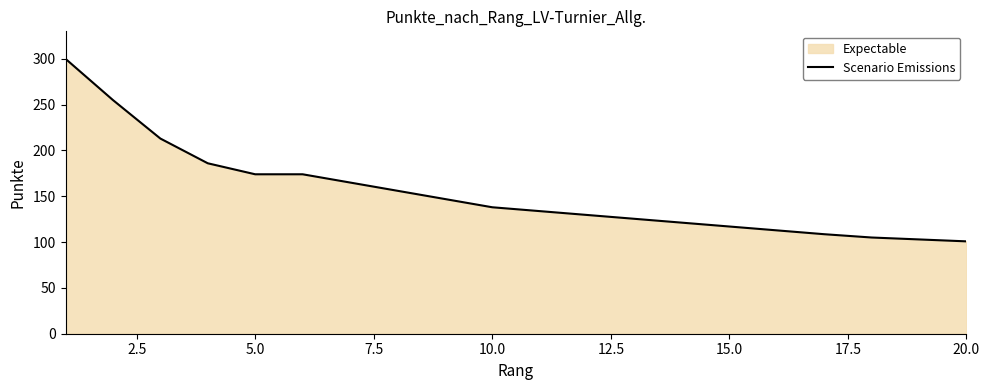

What is the maximum value shown in the chart?

300.0